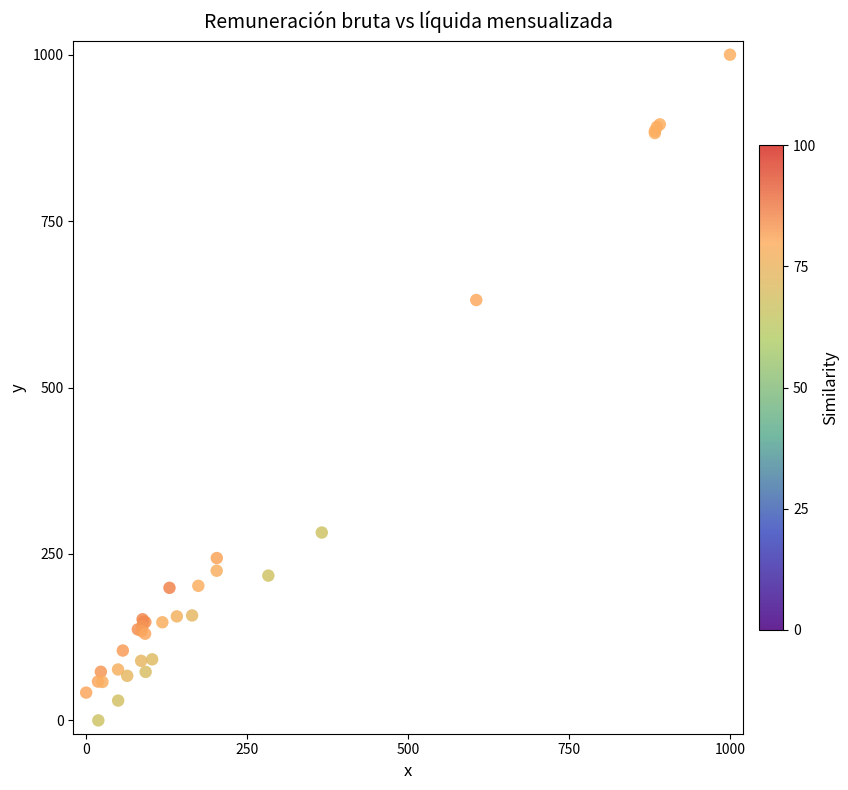

What Y value in the scatter plot is closest to 500?

631.5